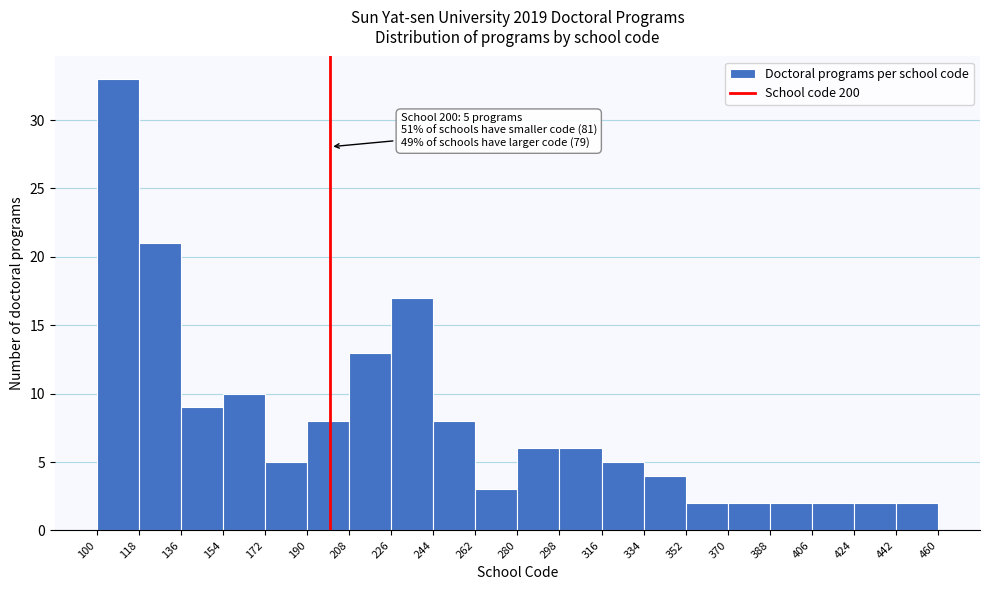

Over which range of the x-axis is the bar tallest?

100 to 118